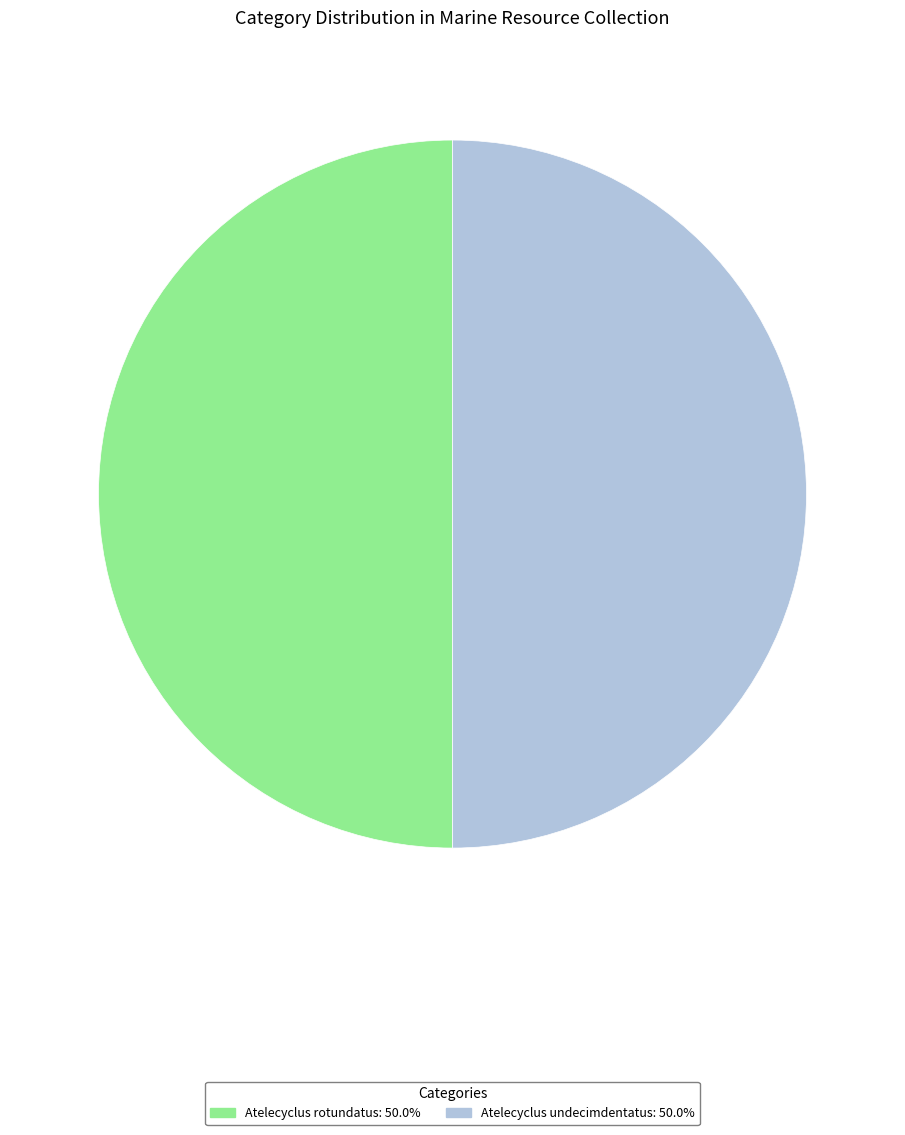

Is the sum of Atelecyclus undecimdentatus and Atelecyclus rotundatus greater than half?

Yes